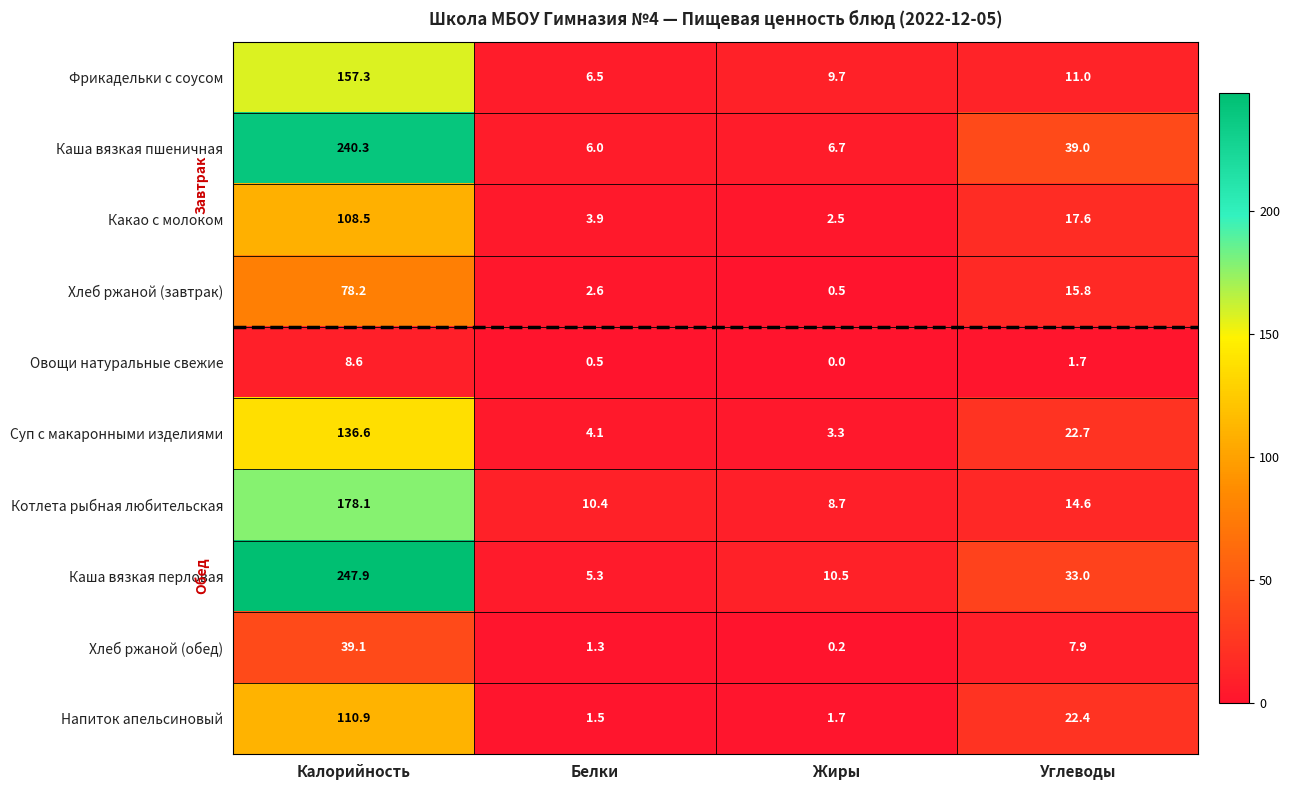

Between Жиры and Углеводы, which series saw the biggest shift?

Каша вязкая пшеничная